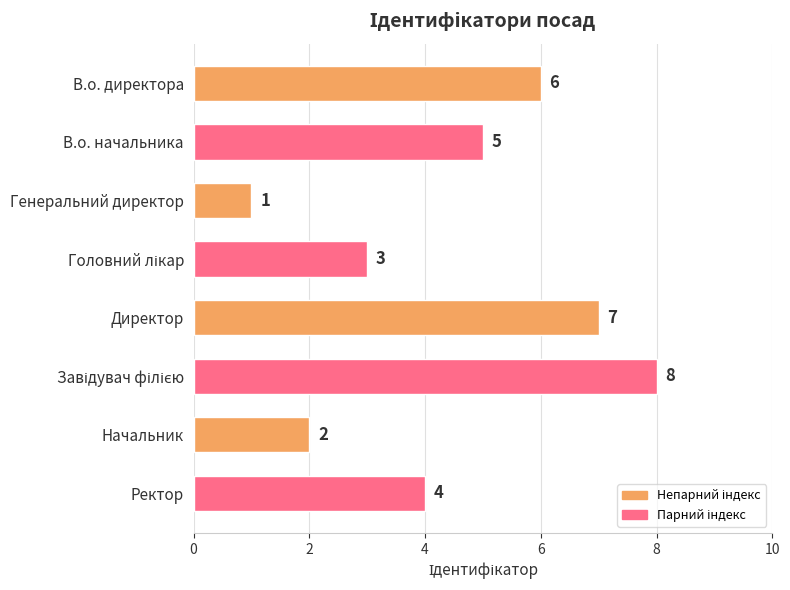

How many data points are less than 5?

4